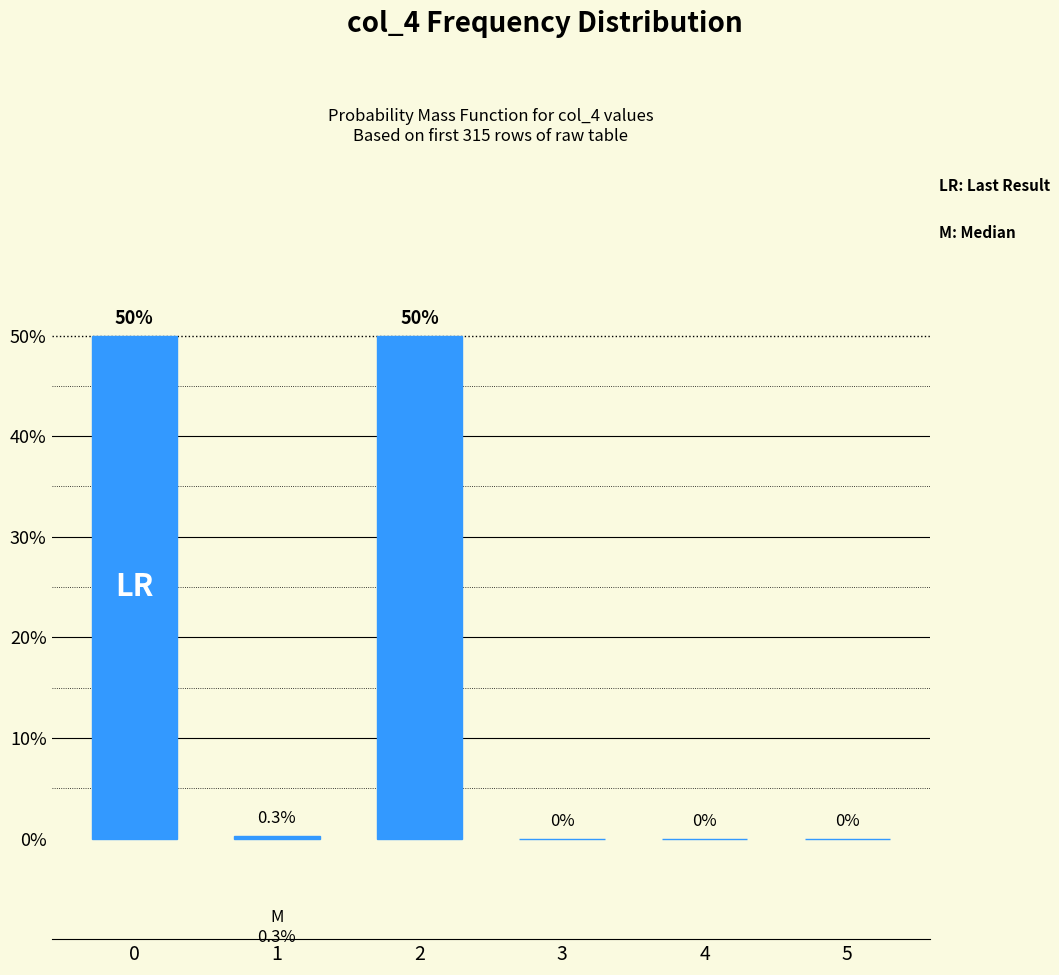

The chart shows a value of 50.0 at 0. True or false?

True